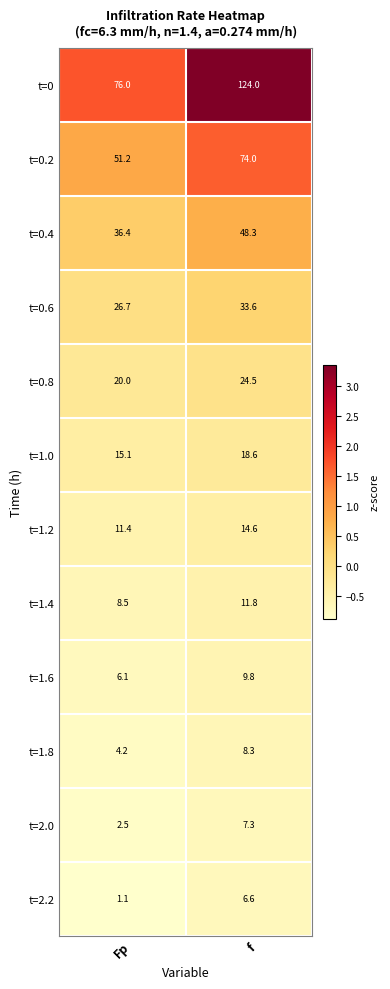

Between Fp and f, which series saw the biggest shift?

t=0